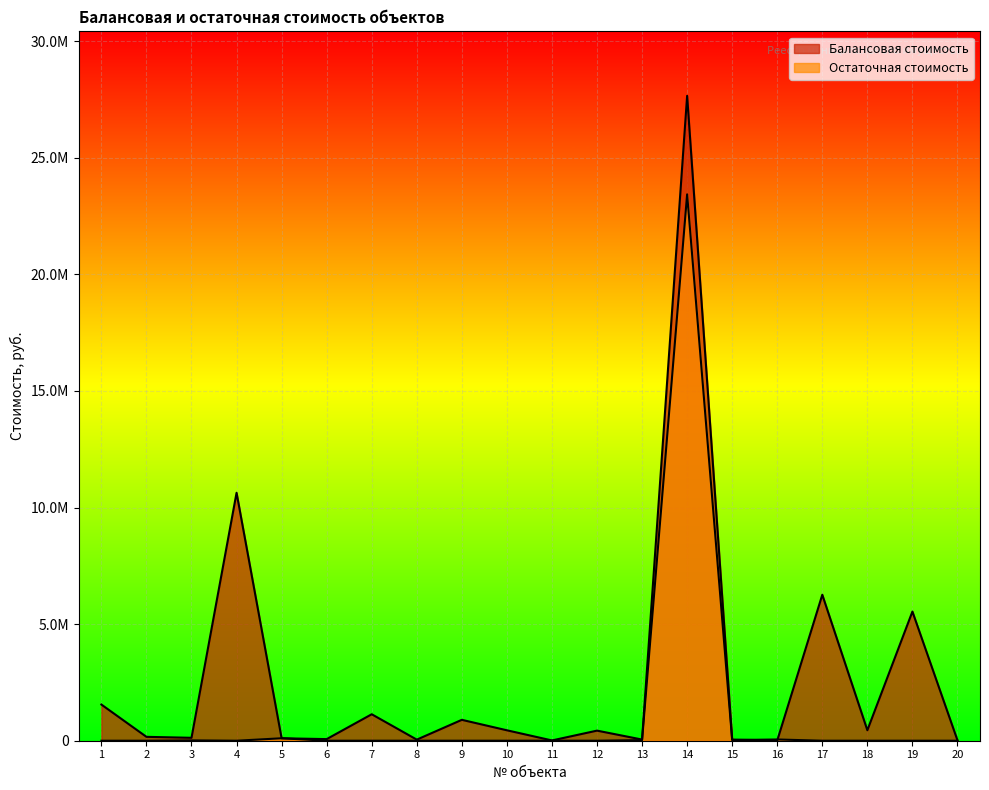

True or false: Остаточная стоимость has a value of 44070.1 at 15.

False